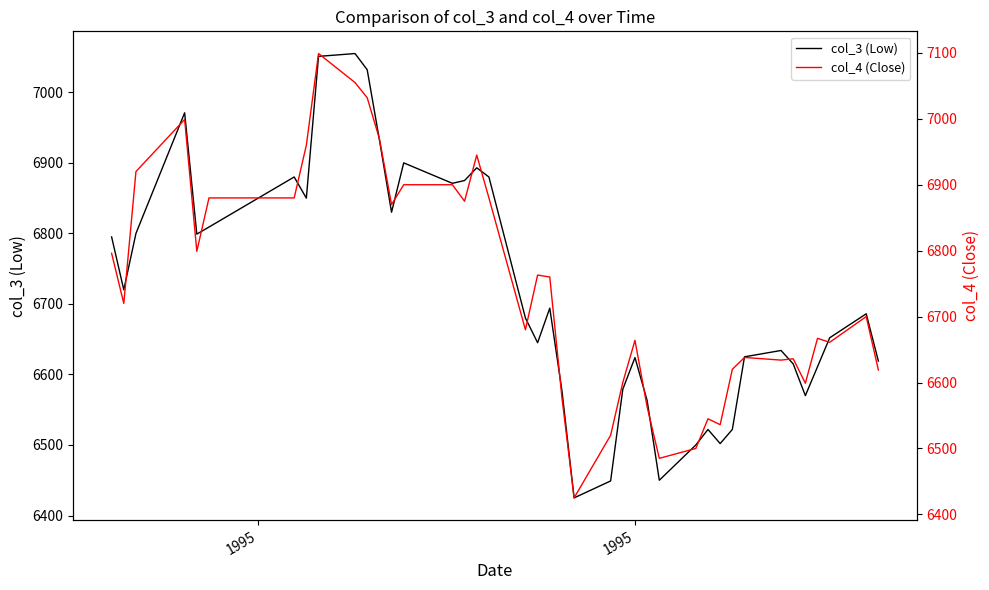

List the series in order of their overall mean, highest first.

col_4 (Close), col_3 (Low)